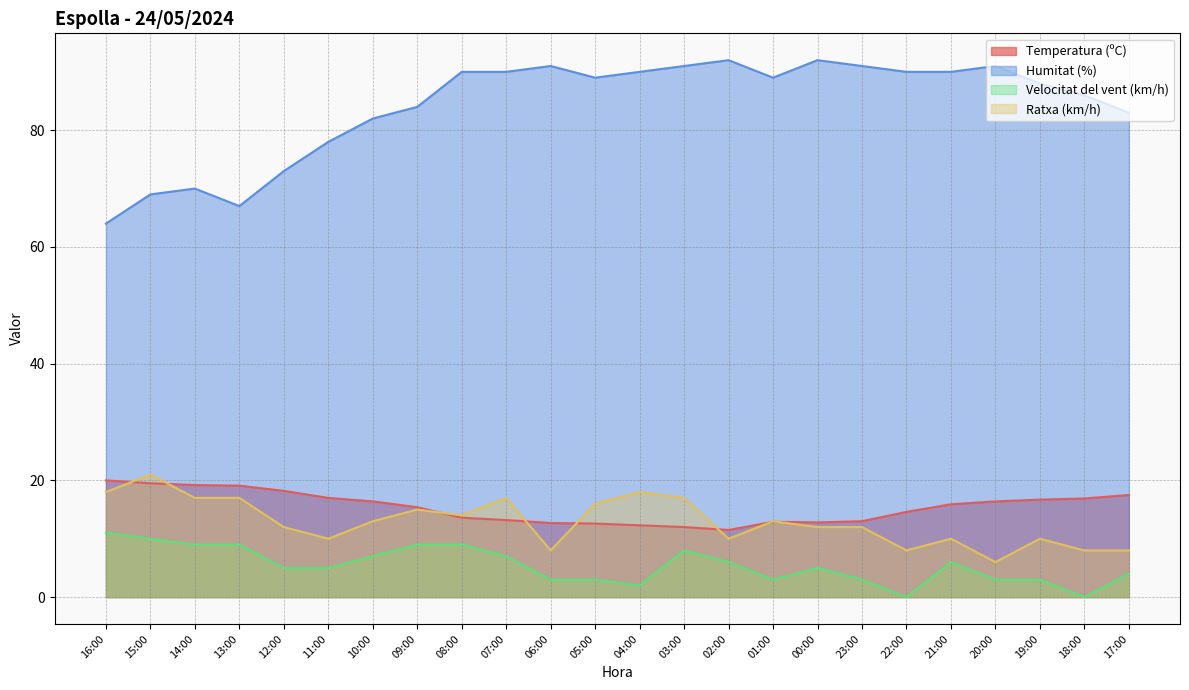

True or false: Velocitat del vent (km/h) has more than 2 points higher than both neighbors.

True